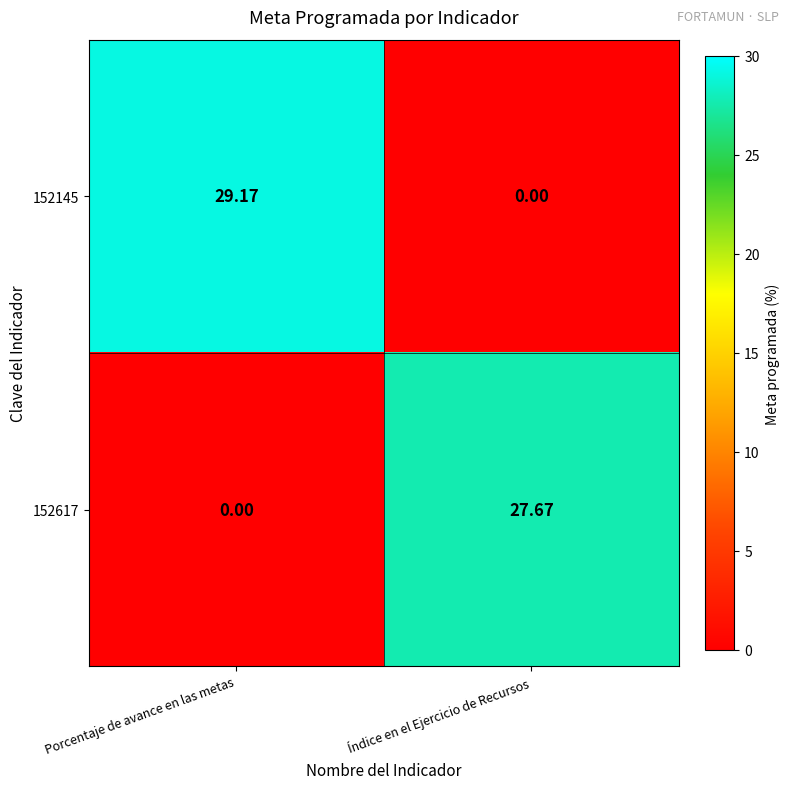

Which category has the lowest value in the 152145 series?

Índice en el Ejercicio de Recursos